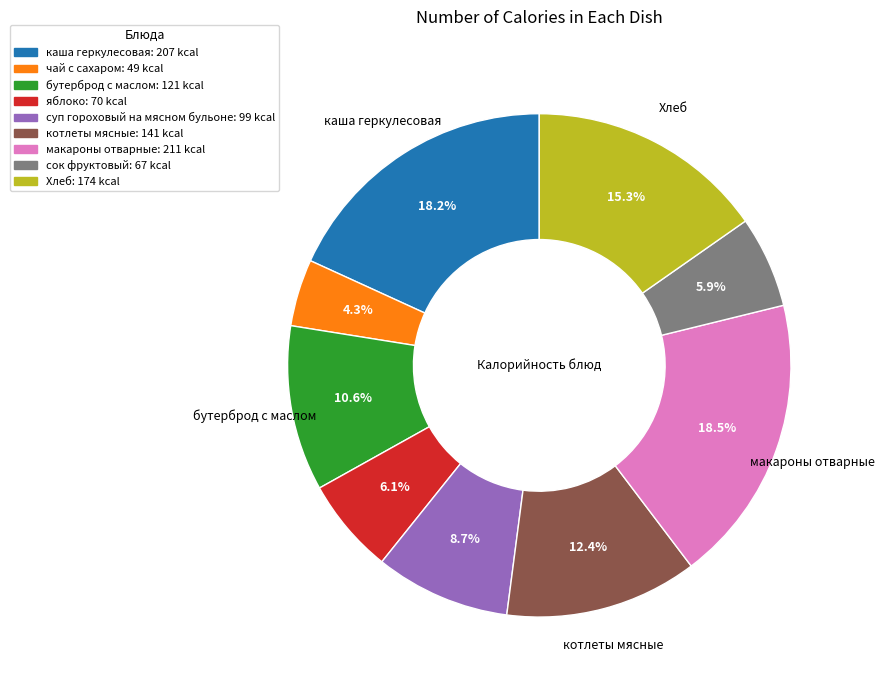

The суп гороховый на мясном бульоне slice represents 1% of the pie. True or false?

False